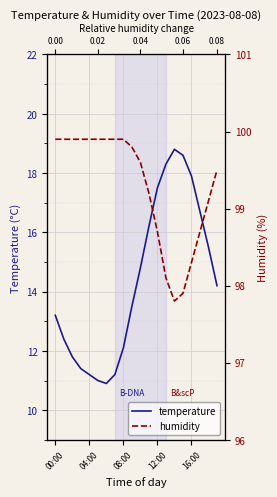

What is the difference between the maximum and minimum values in the temperature series?

7.9